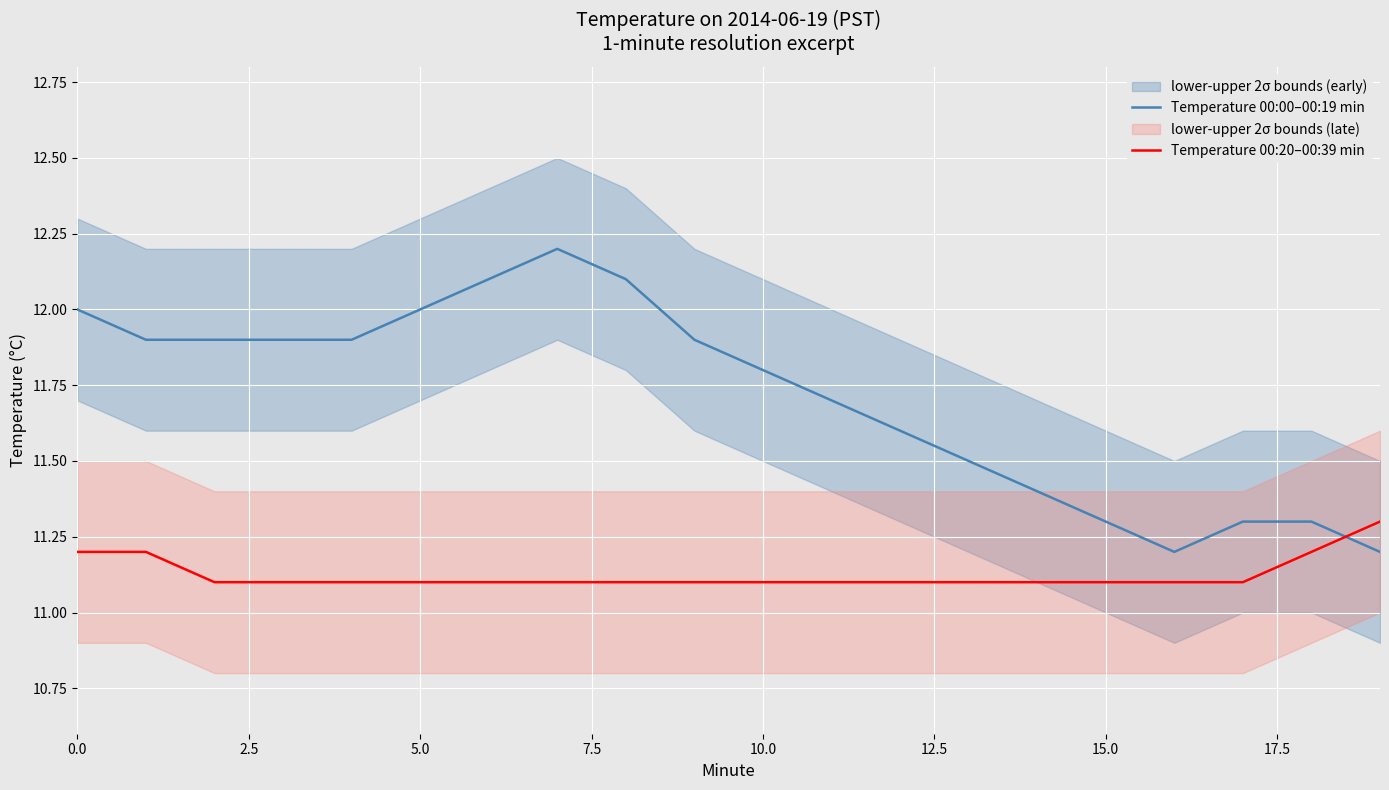

List the series in order of their overall mean, highest first.

Temperature 00:00–00:19 min, Temperature 00:20–00:39 min